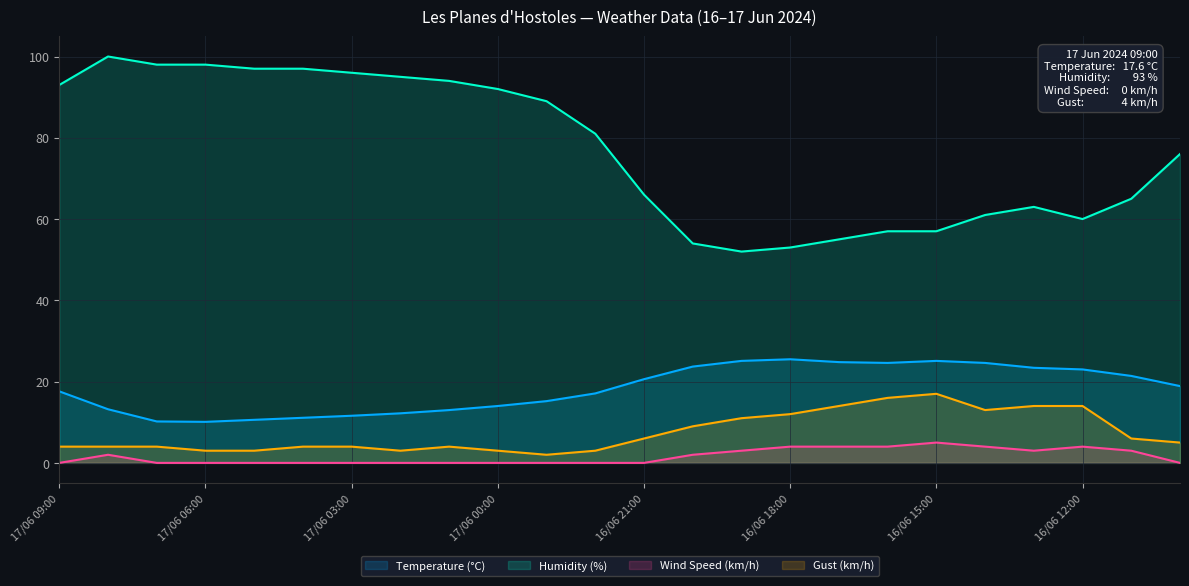

What is the spread (max minus min) of values at 17/06 02:00?

95.0